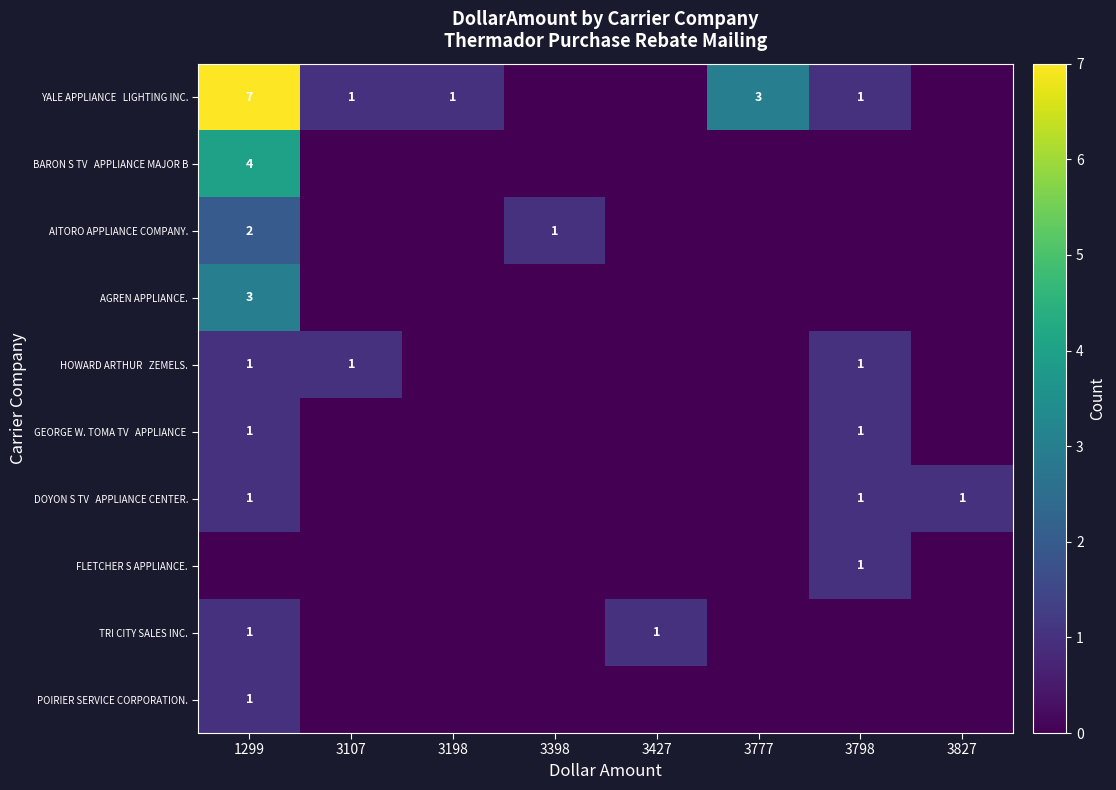

How many values in DOYON S TV APPLIANCE CENTER. are above zero?

3